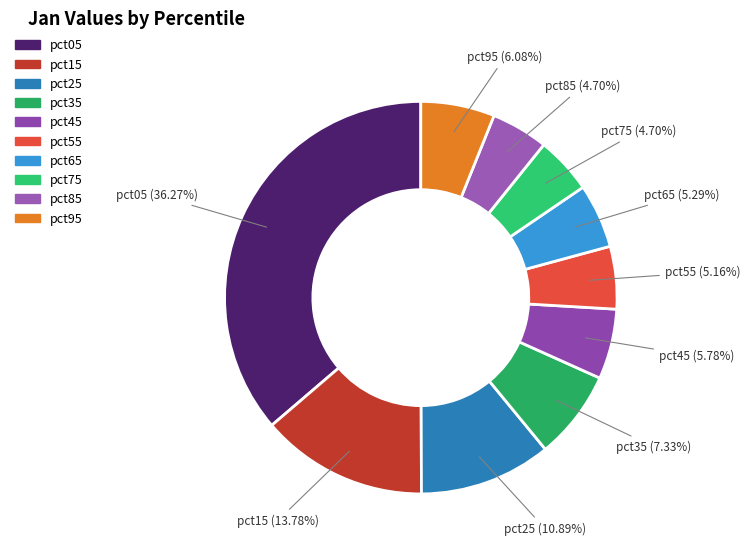

Which category has the biggest portion of the pie?

pct05